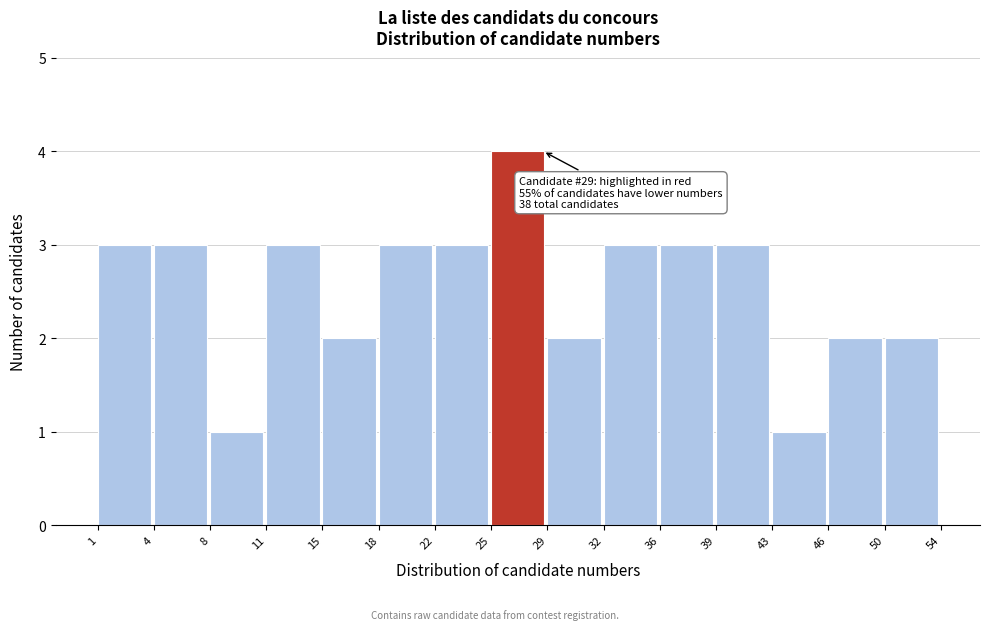

Reading left to right, what are all the values shown in this chart?

3	3	1	3	2	3	3	4	2	3	3	3	1	2	2